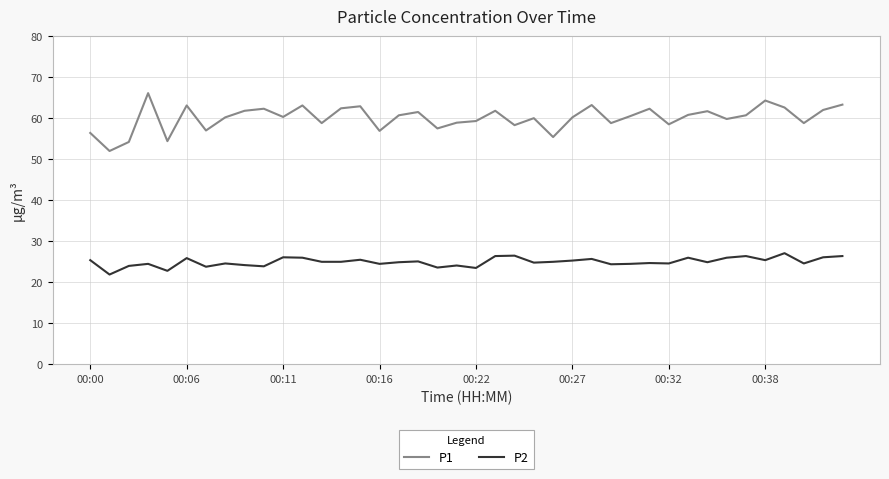

At how many categories does at least one series exceed 55?

37